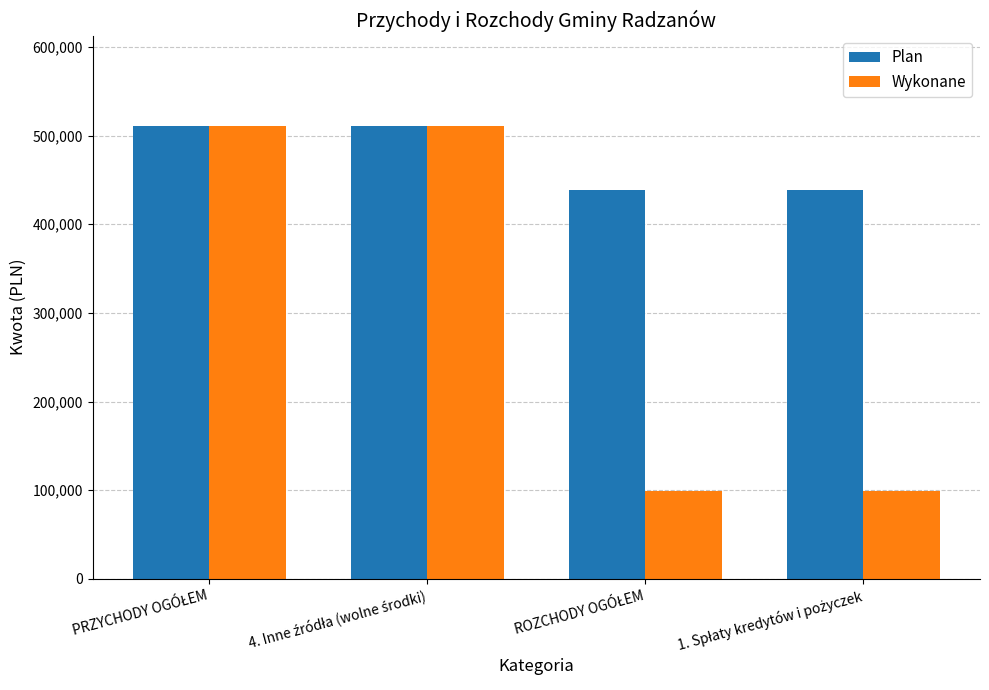

List the series in order of their overall mean, highest first.

Plan, Wykonane